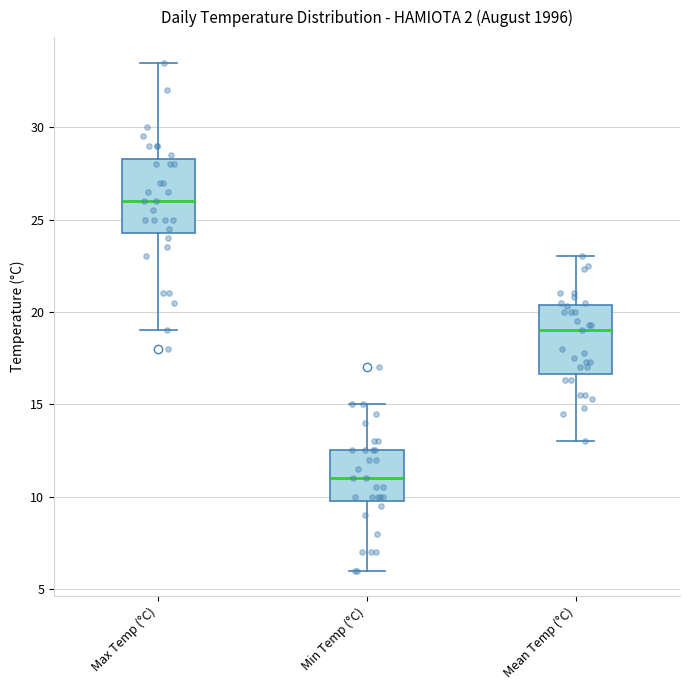

Where is the lower edge of the box for Mean Temp (°C) on the y-axis? The values are not printed on the chart, so give them approximately, as read against the axis.

16.5